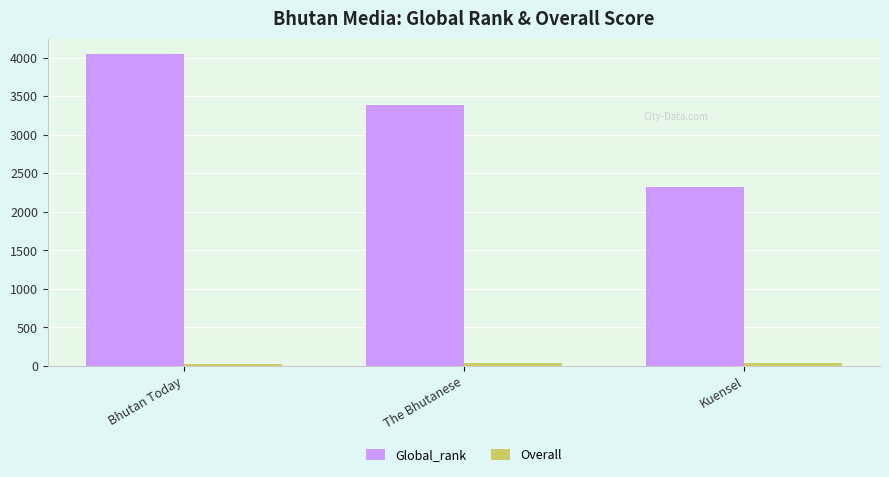

At which category is the sum across all series the highest?

Bhutan Today